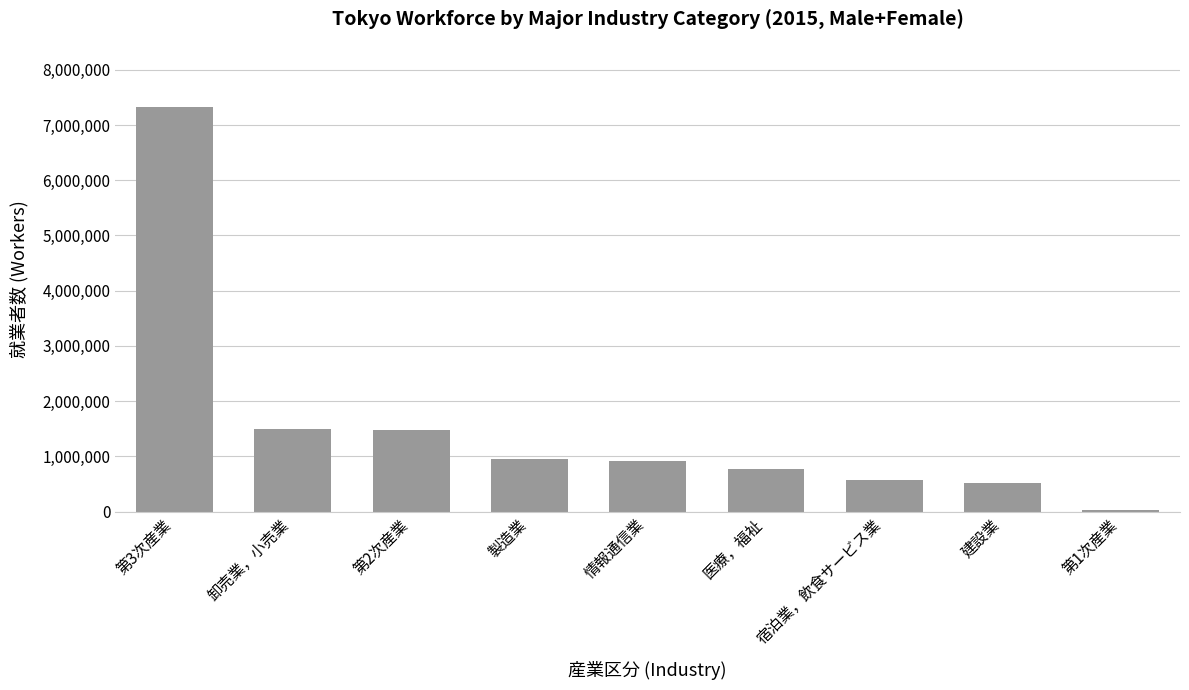

Where is the data nearest to the value 3671567?

卸売業，小売業